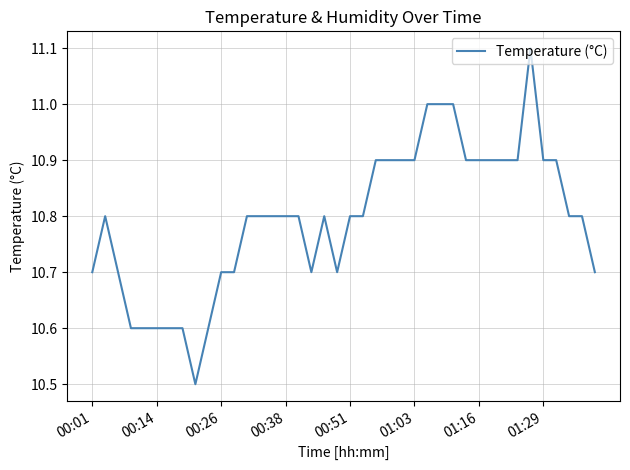

Reading left to right, what are all the values shown in this chart?

10.7	10.8	10.7	10.6	10.6	10.6	10.6	10.6	10.5	10.6	10.7	10.7	10.8	10.8	10.8	10.8	10.8	10.7	10.8	10.7	10.8	10.8	10.9	10.9	10.9	10.9	11.0	11.0	11.0	10.9	10.9	10.9	10.9	10.9	11.1	10.9	10.9	10.8	10.8	10.7